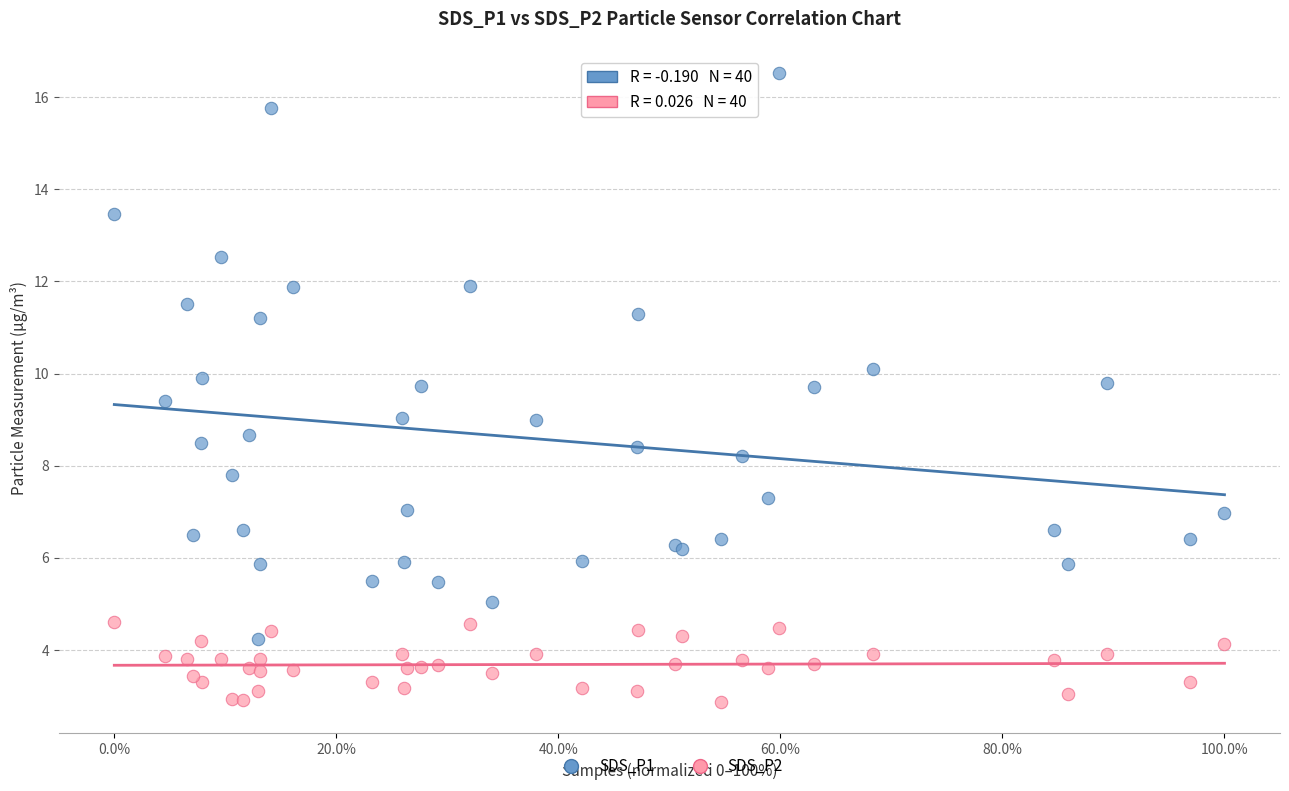

Which series reaches the maximum Y coordinate?

SDS_P1